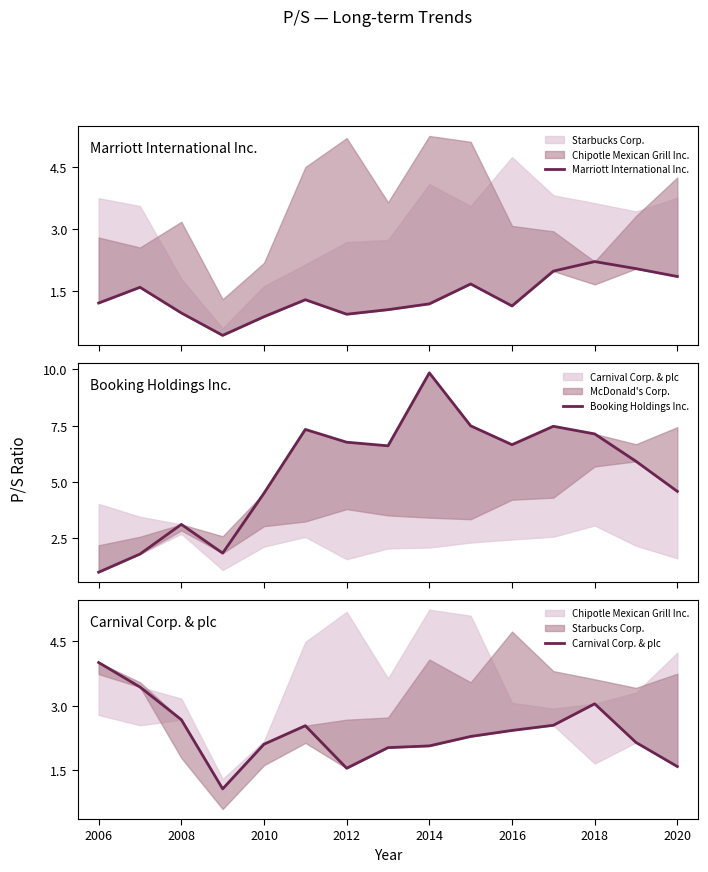

Which series ends up on top after the final intersection of Marriott International Inc. and Carnival Corp. & plc?

Marriott International Inc.